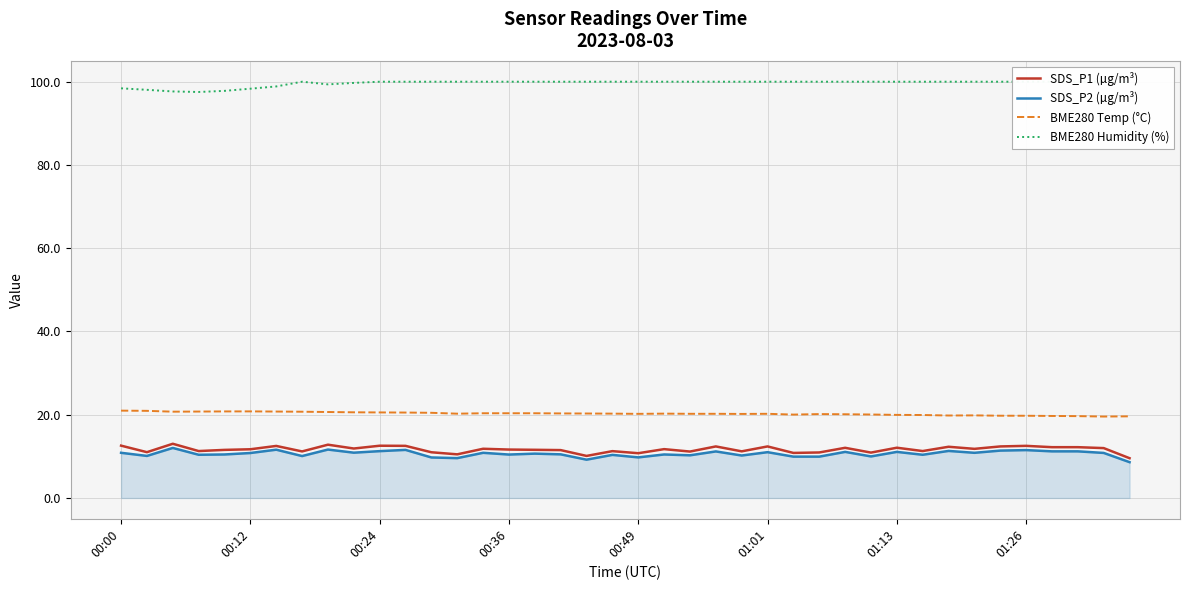

True or false: SDS_P2 (µg/m³) and BME280 Temp (°C) intersect in this chart.

False